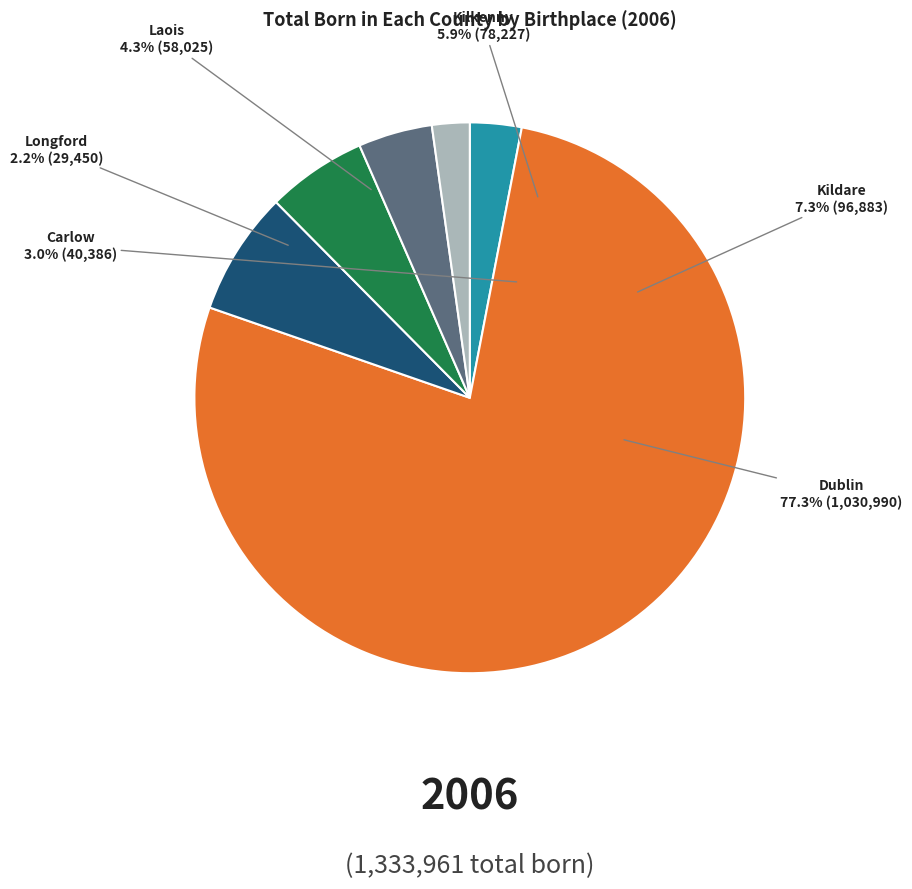

Which slice is the largest?

Dublin